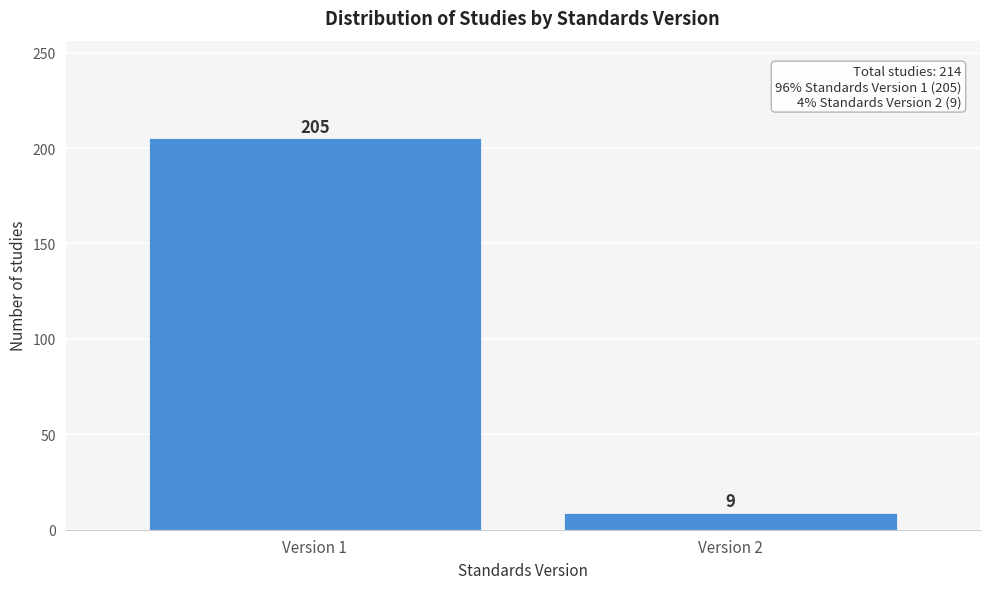

Reading left to right, list all the values displayed in this chart.

Version 1=205	Version 2=9